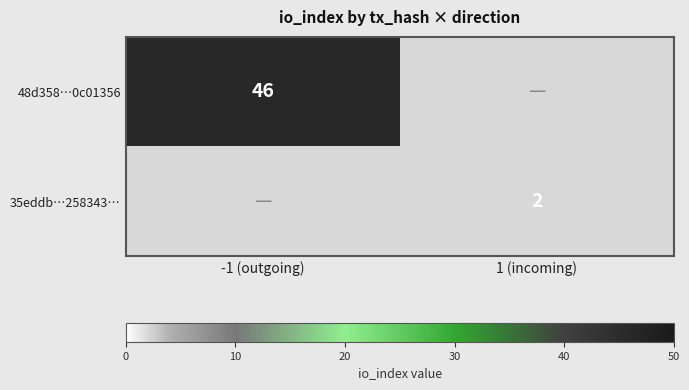

The 48d358…0c01356 series shows 46 at -1 (outgoing). True or false?

True